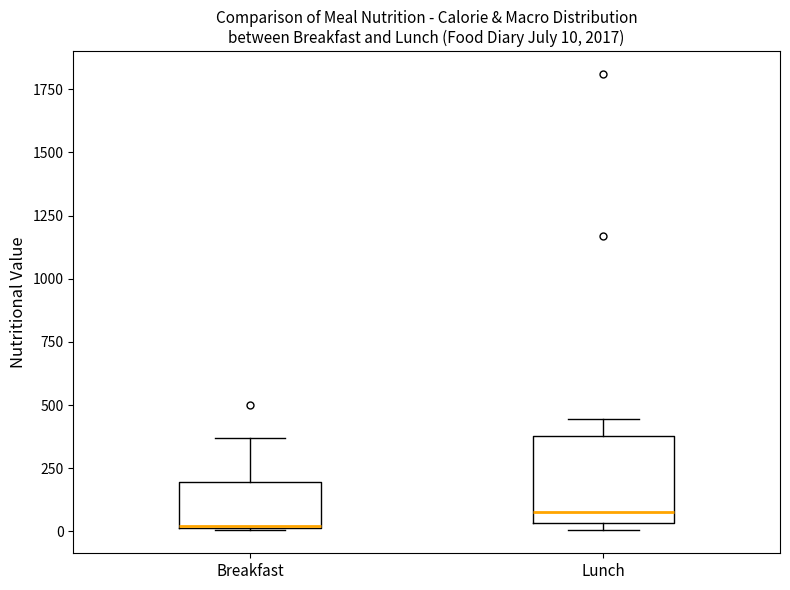

Which box is the tallest, from its lower edge to its upper edge?

Lunch